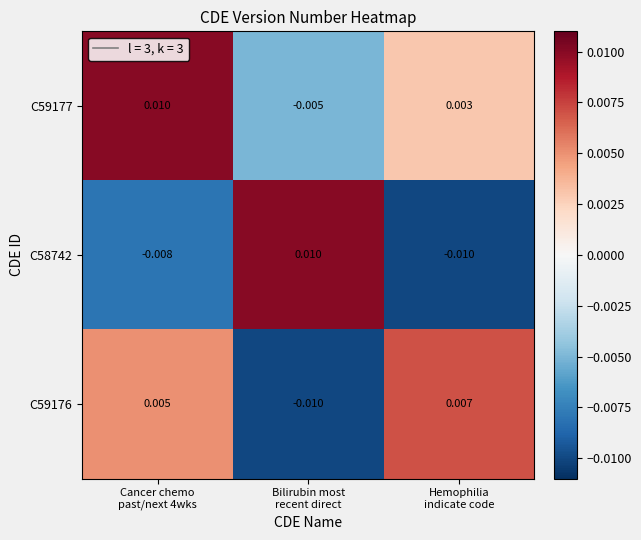

How many categories are shown in the chart?

3